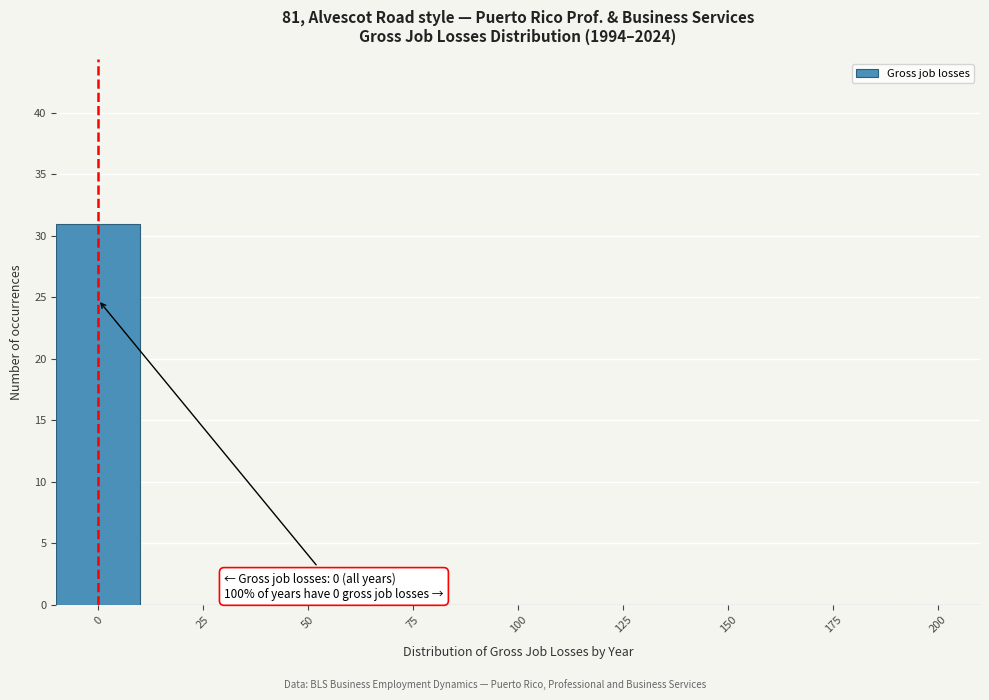

Over which range of the x-axis is the bar tallest?

-10 to 10